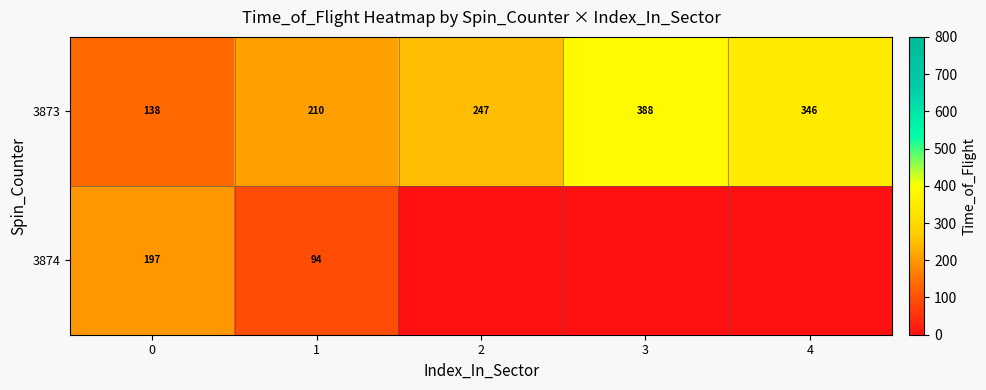

Rank the categories by 3873 value from lowest to highest.

0, 1, 2, 4, 3